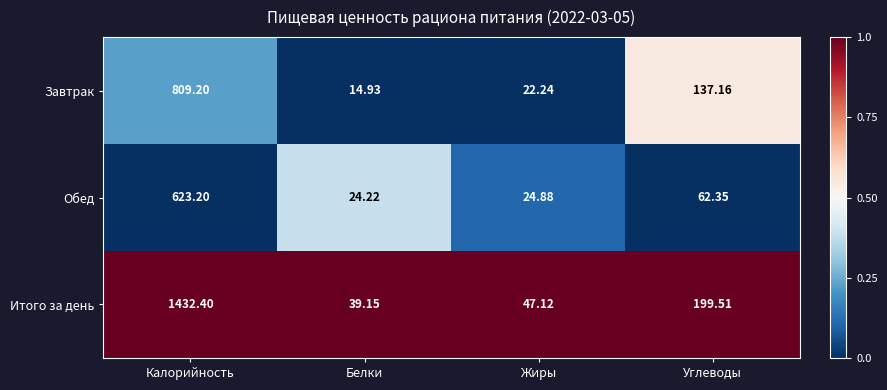

At which label does Итого за день first exceed 199?

Калорийность